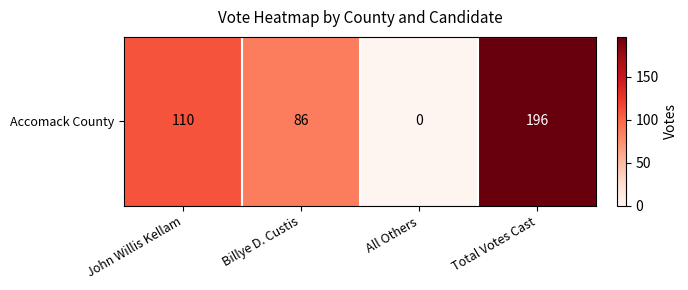

Is it true that the value at Billye D. Custis is 117?

False